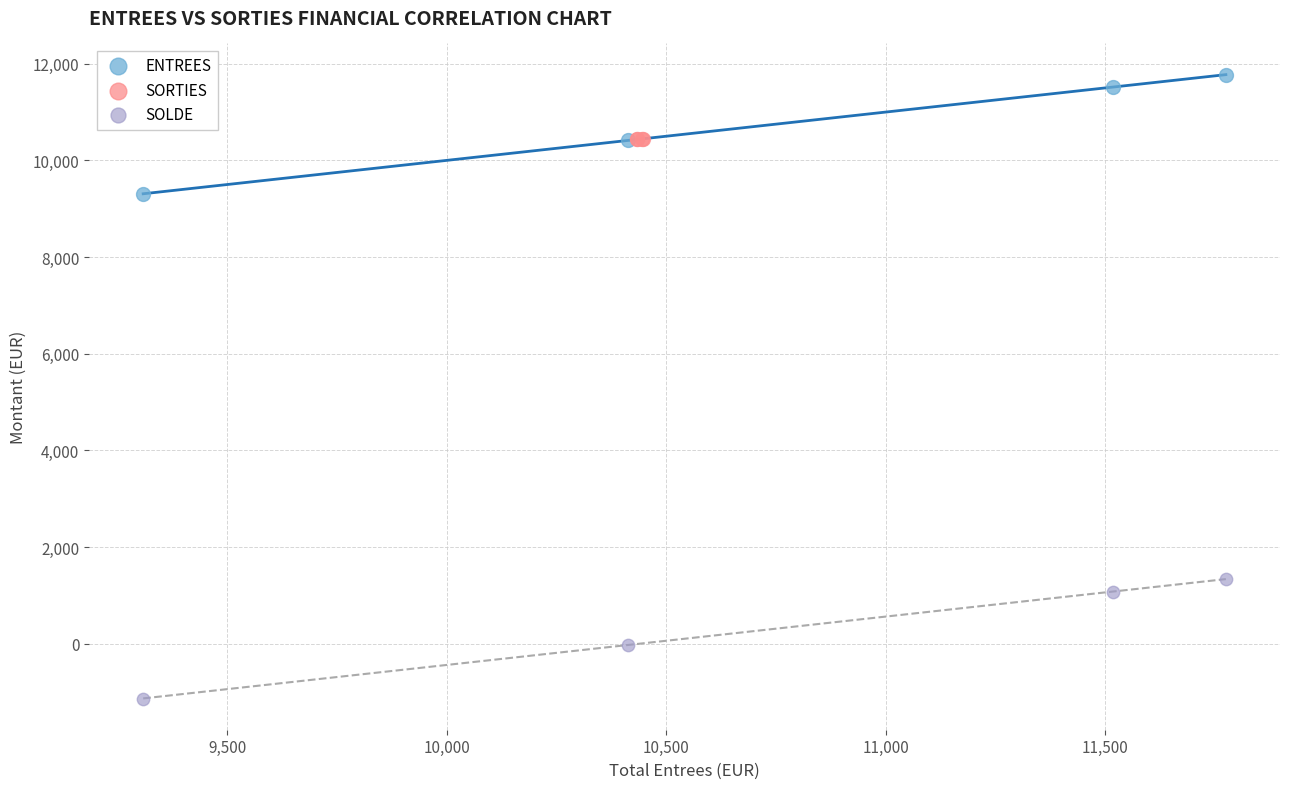

What are all the series names shown in the legend?

ENTREES, SORTIES, SOLDE